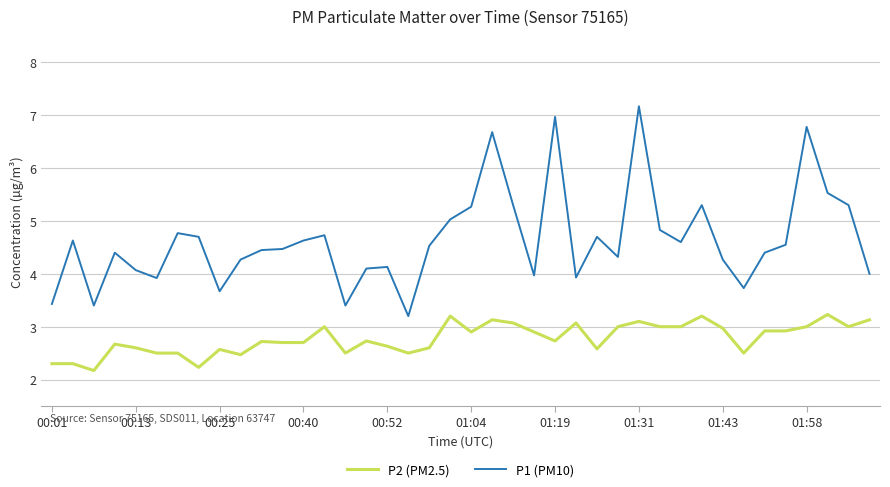

True or false: P1 (PM10) and P2 (PM2.5) cross at least once.

False